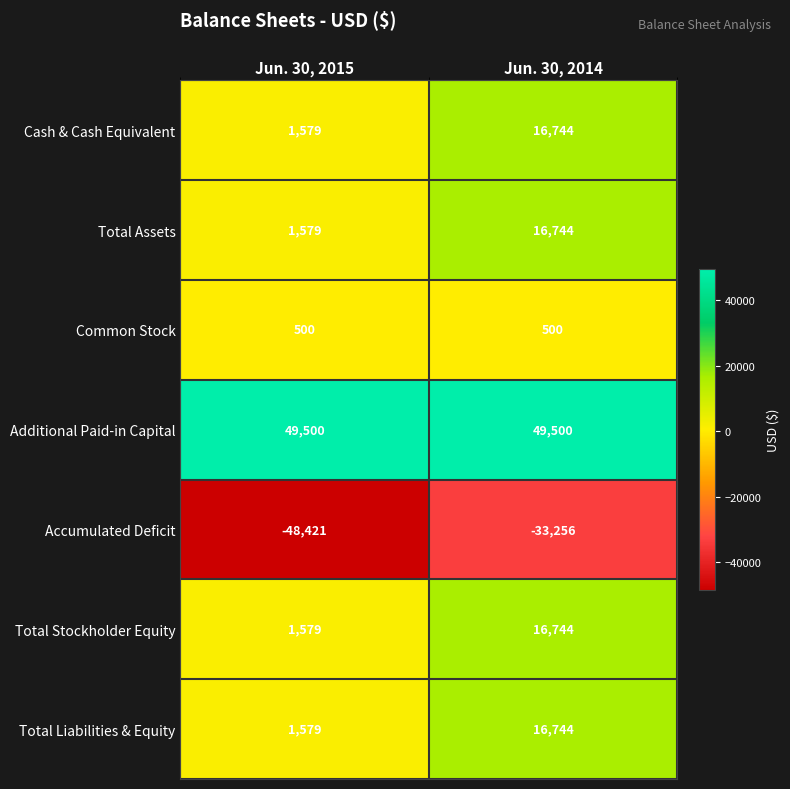

List the labels in order of Total Assets value, smallest first.

Jun. 30, 2015, Jun. 30, 2014